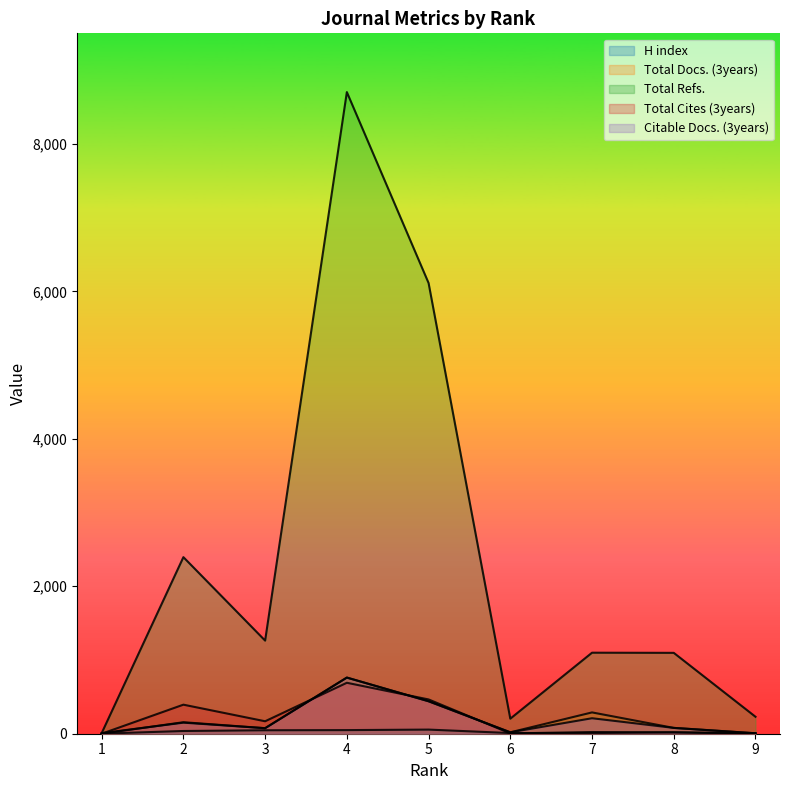

What is the spread (max minus min) of values at 7?

1090